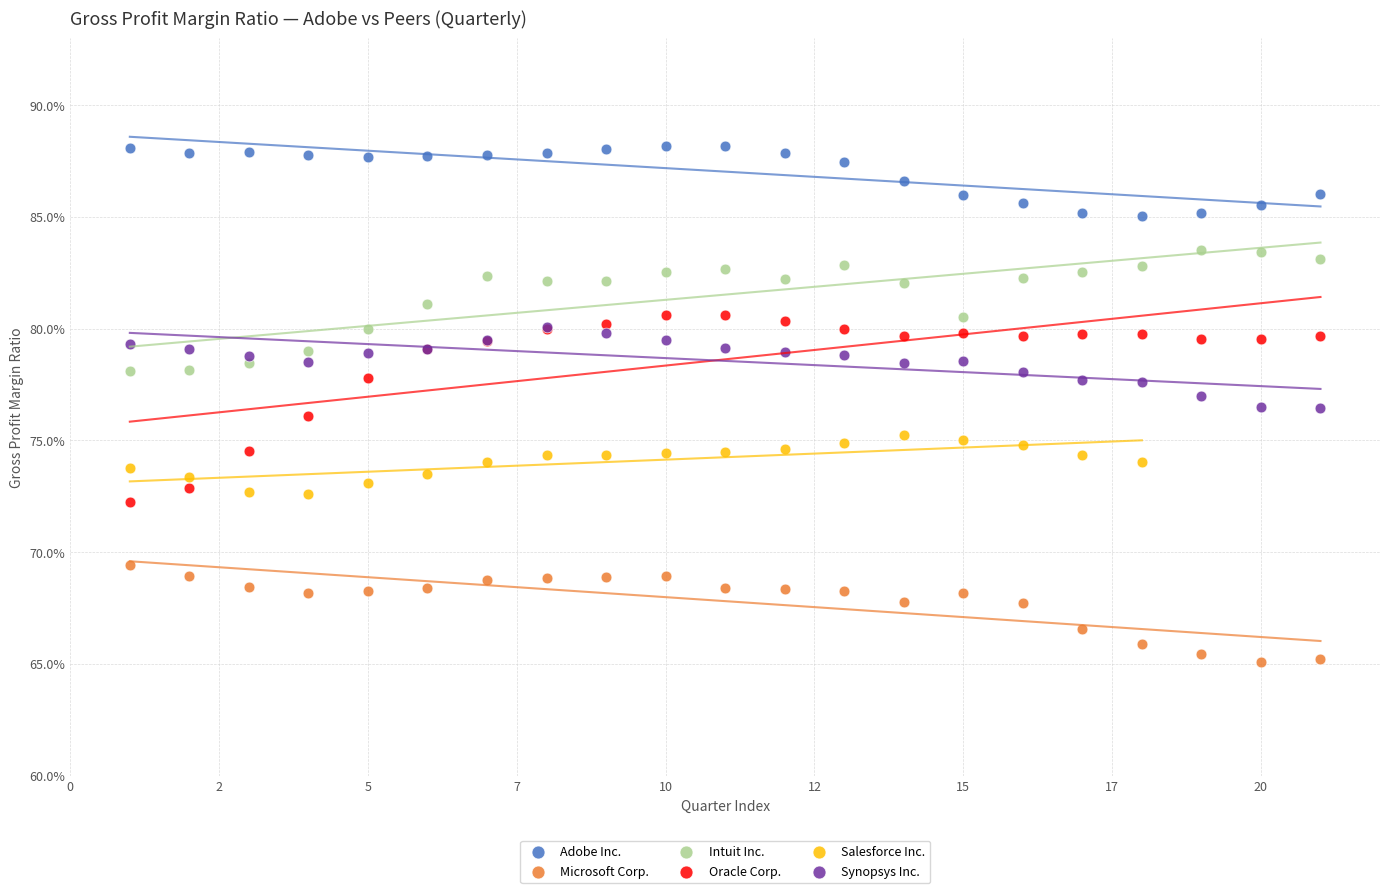

Which series reaches the minimum Y coordinate?

Microsoft Corp.